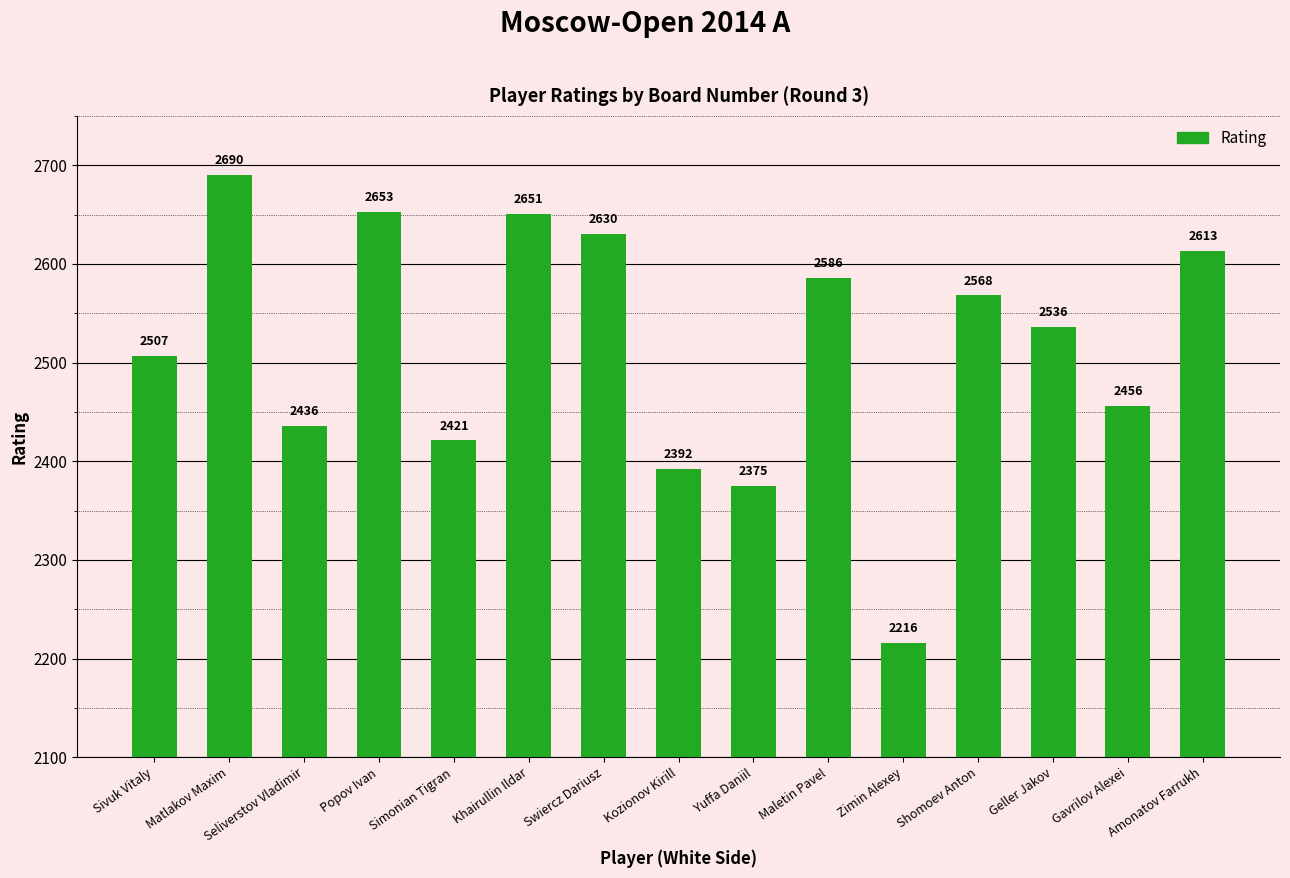

What is the greatest value displayed?

2690